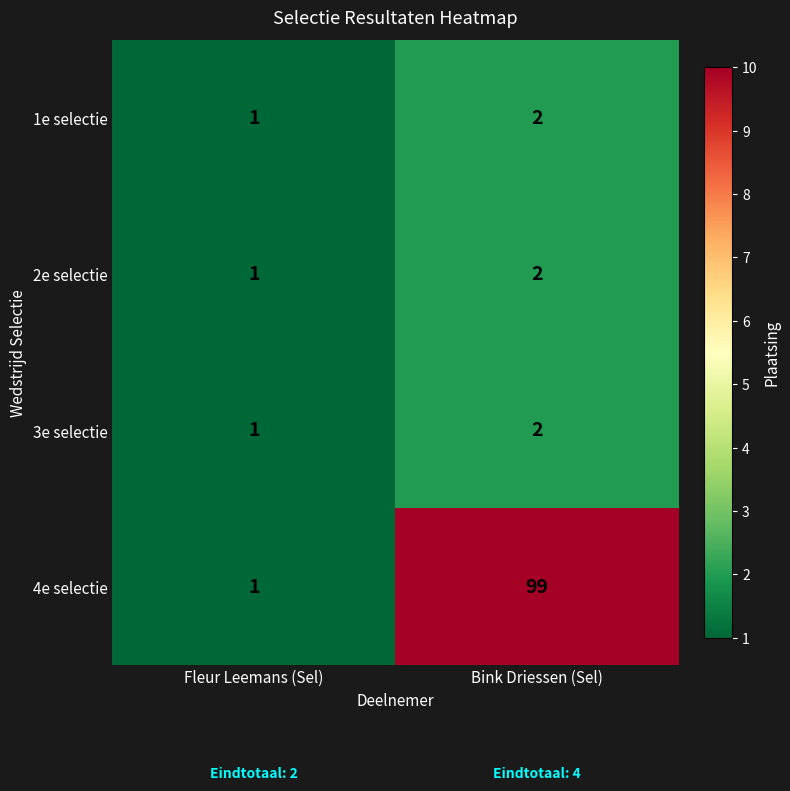

Is it true that 2e selectie equals 1 at Bink Driessen (Sel)?

False